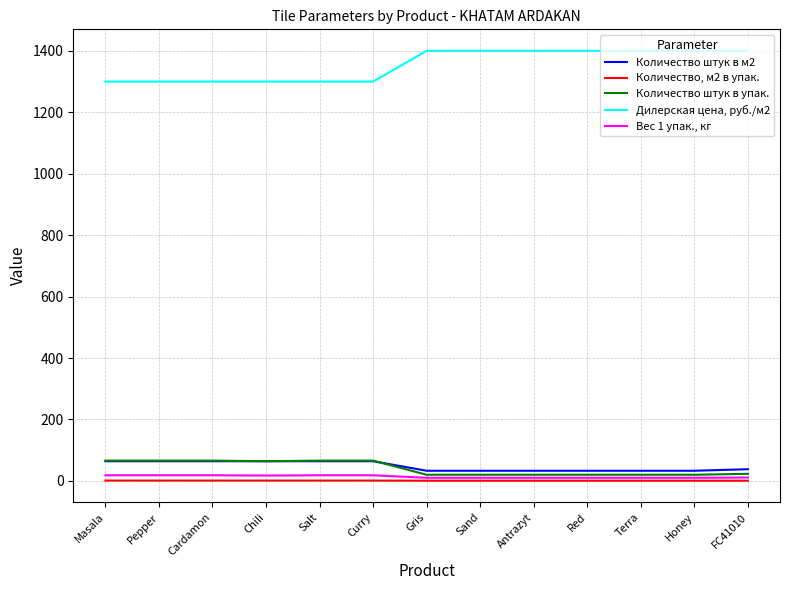

Is it true that Количество штук в упак. equals 66.0 at Cardamon?

True